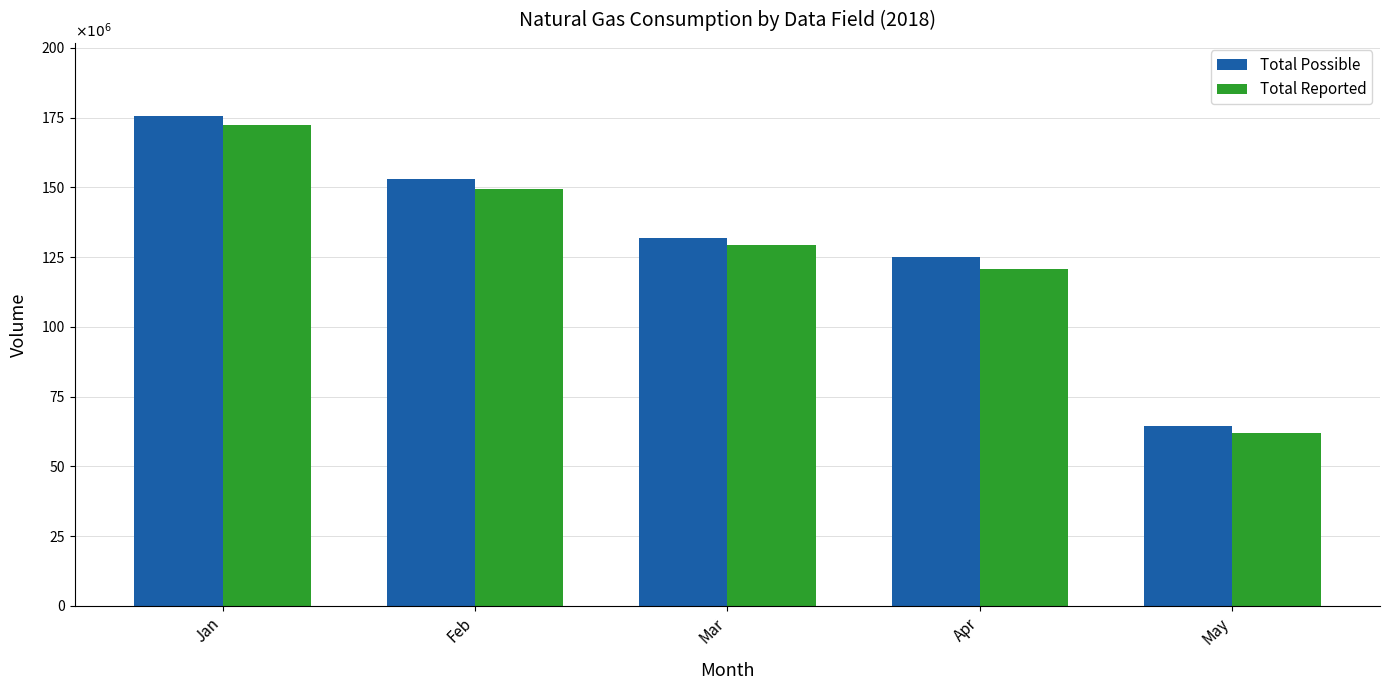

Does the chart contain any negative values?

No